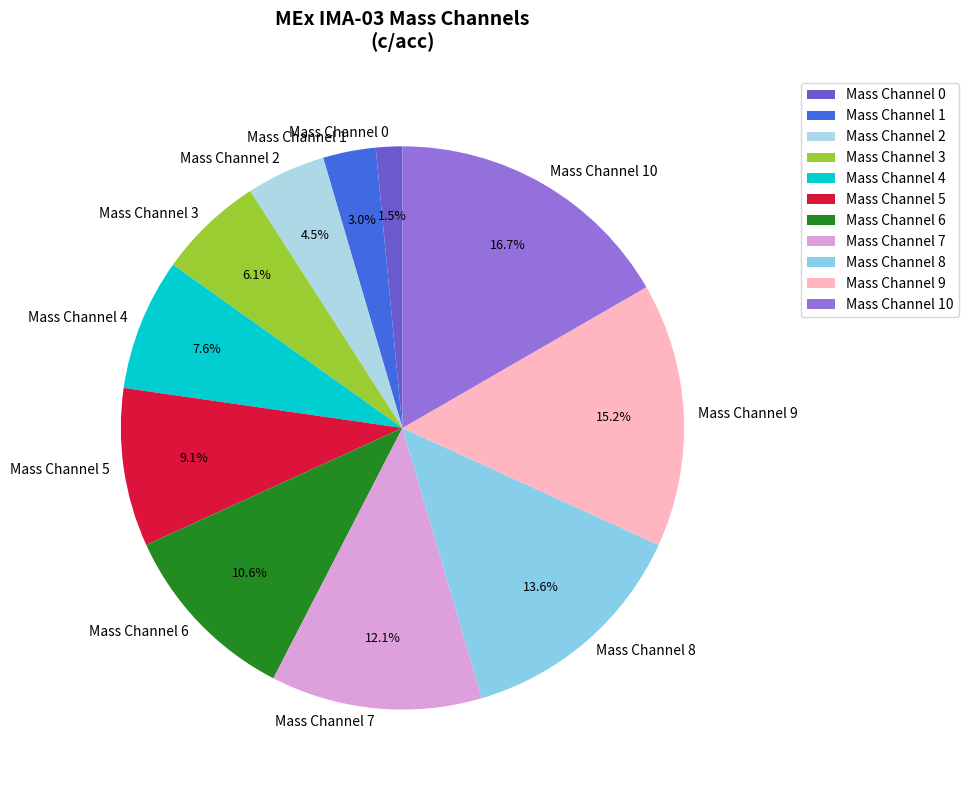

How many slices are in this pie chart?

11